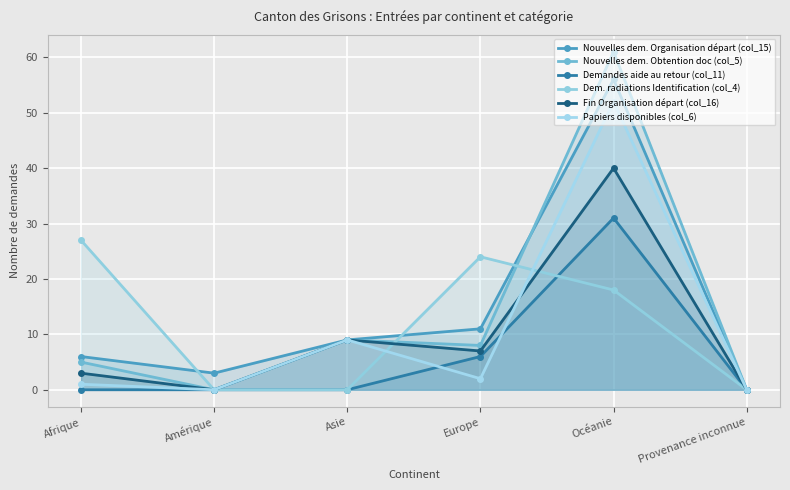

What is the label of the 1st point from the left?

Afrique